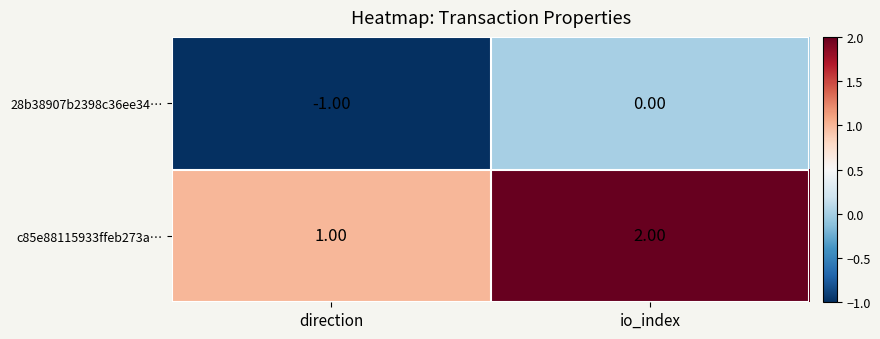

List the series in order of their peak value, lowest first.

28b38907b2398c36ee34…, c85e88115933ffeb273a…